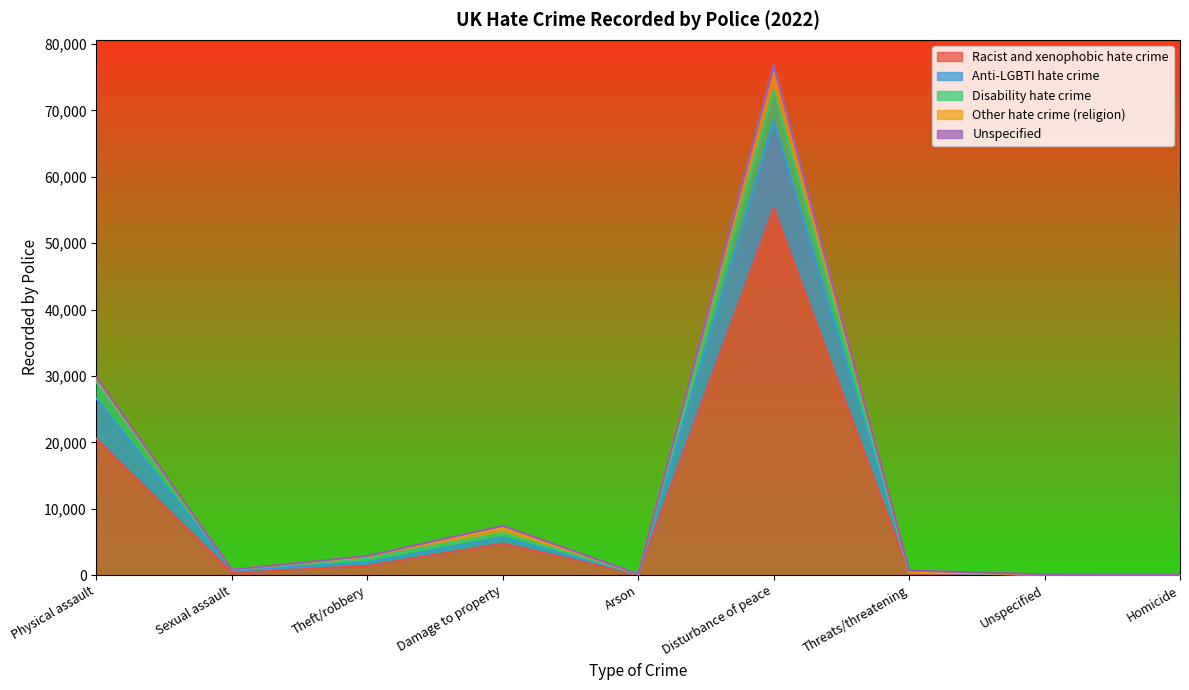

At which category is the sum across all series the highest?

Disturbance of peace